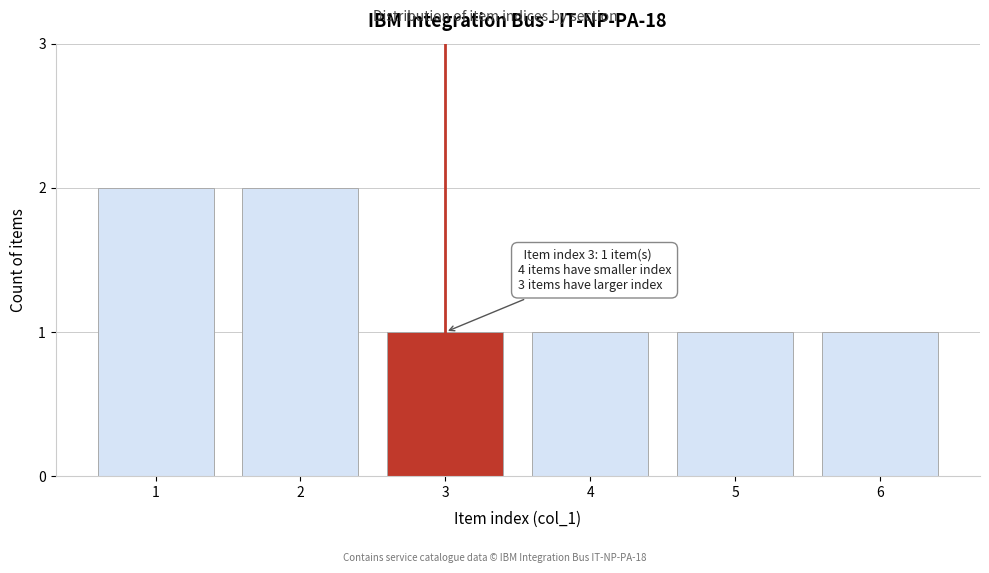

Reading right to left, what are all the values shown in this chart?

1	1	1	1	2	2